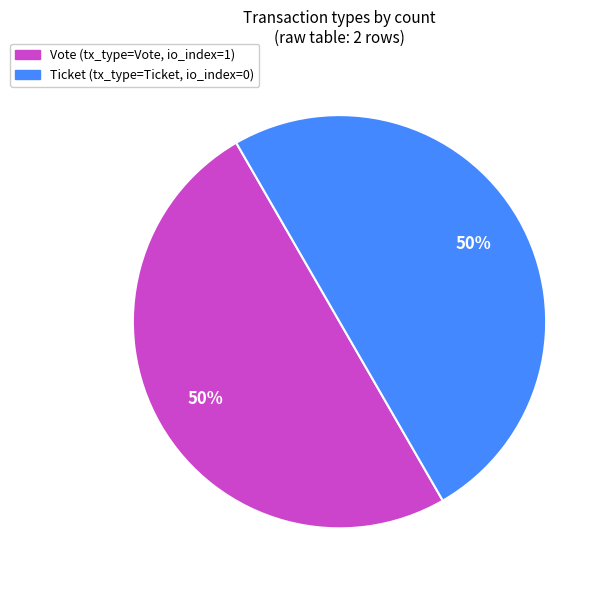

To the nearest percent, what is the average slice percentage?

50%